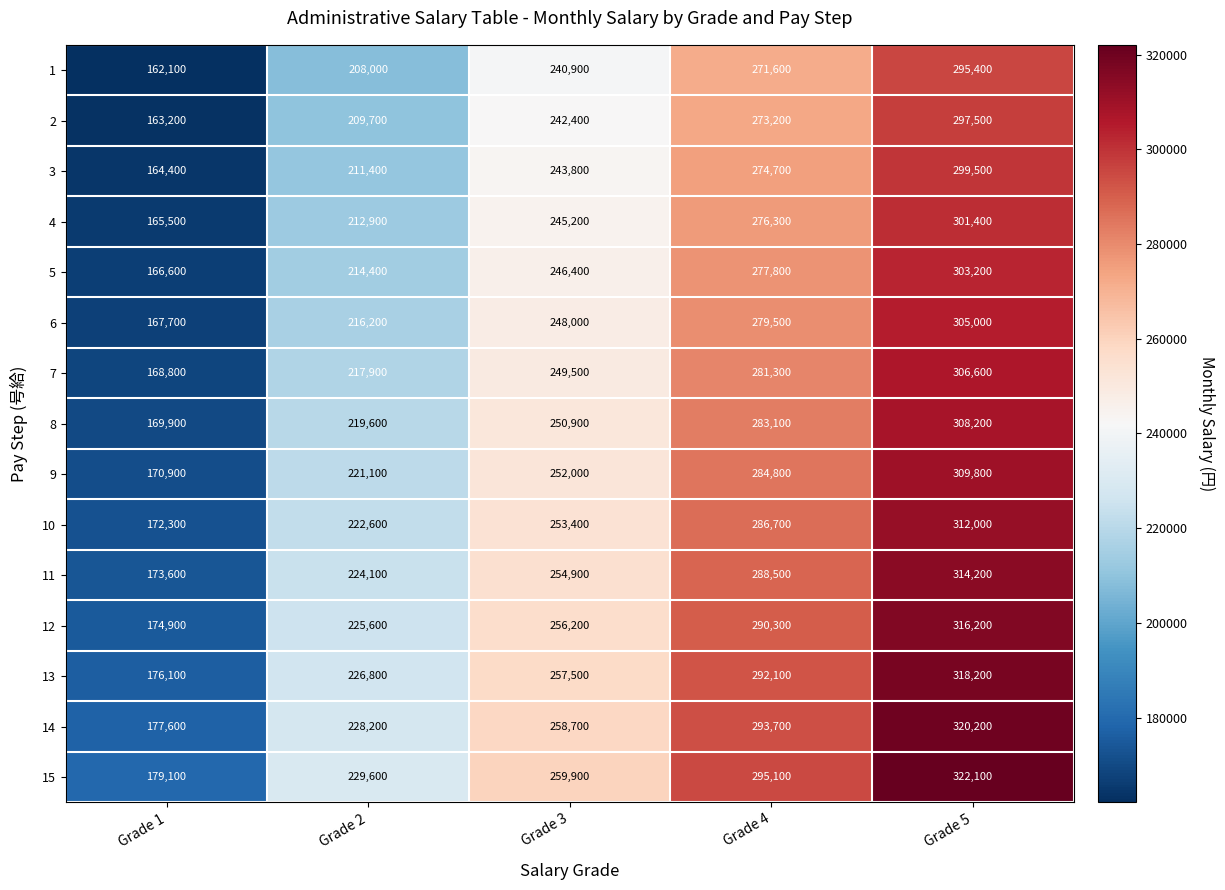

Read the 7 value at Grade 5, to the nearest 100.

306600